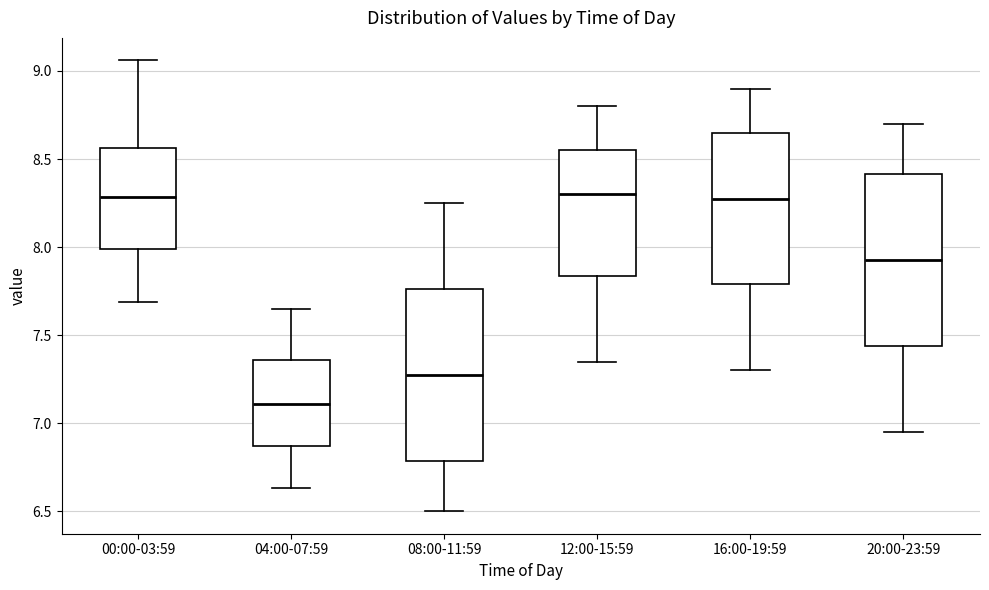

Where does the median line of the box for 16:00-19:59 sit on the y-axis? The values are not printed on the chart, so give them approximately, as read against the axis.

8.30